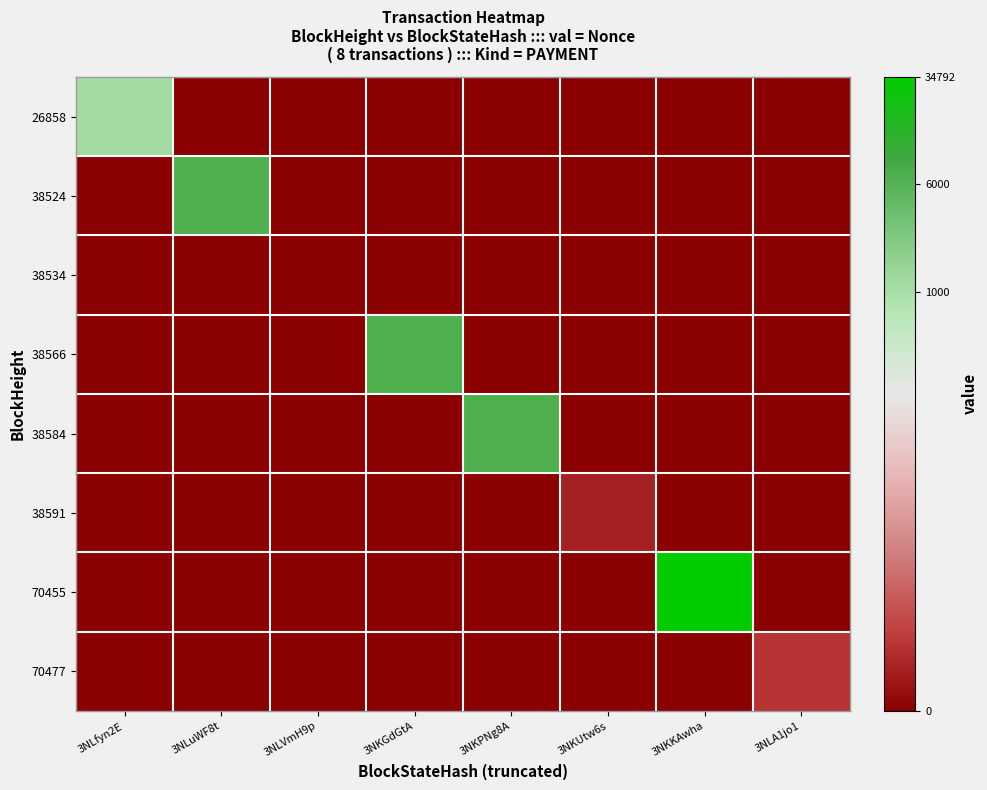

At which category is the sum across all series the highest?

3NKKAwha